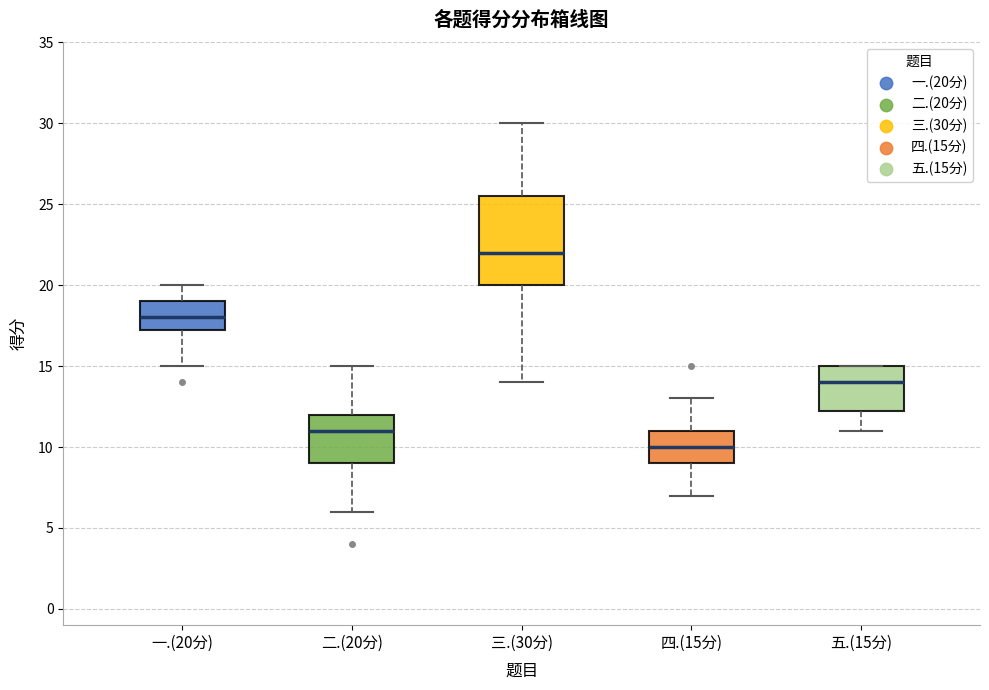

Where does the lower whisker of the box for 四.(15分) end on the y-axis? The values are not printed on the chart, so give them approximately, as read against the axis.

7.0